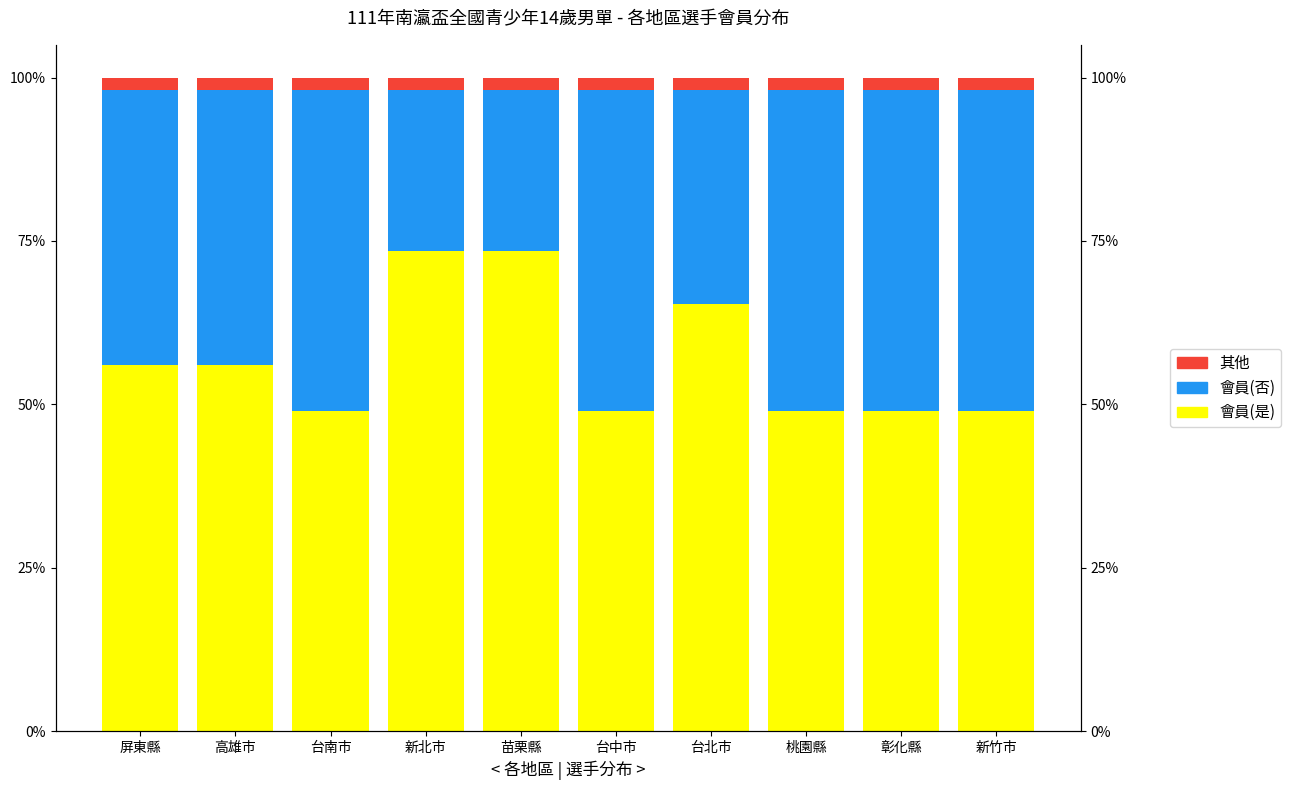

What position from the right is 桃園縣?

3